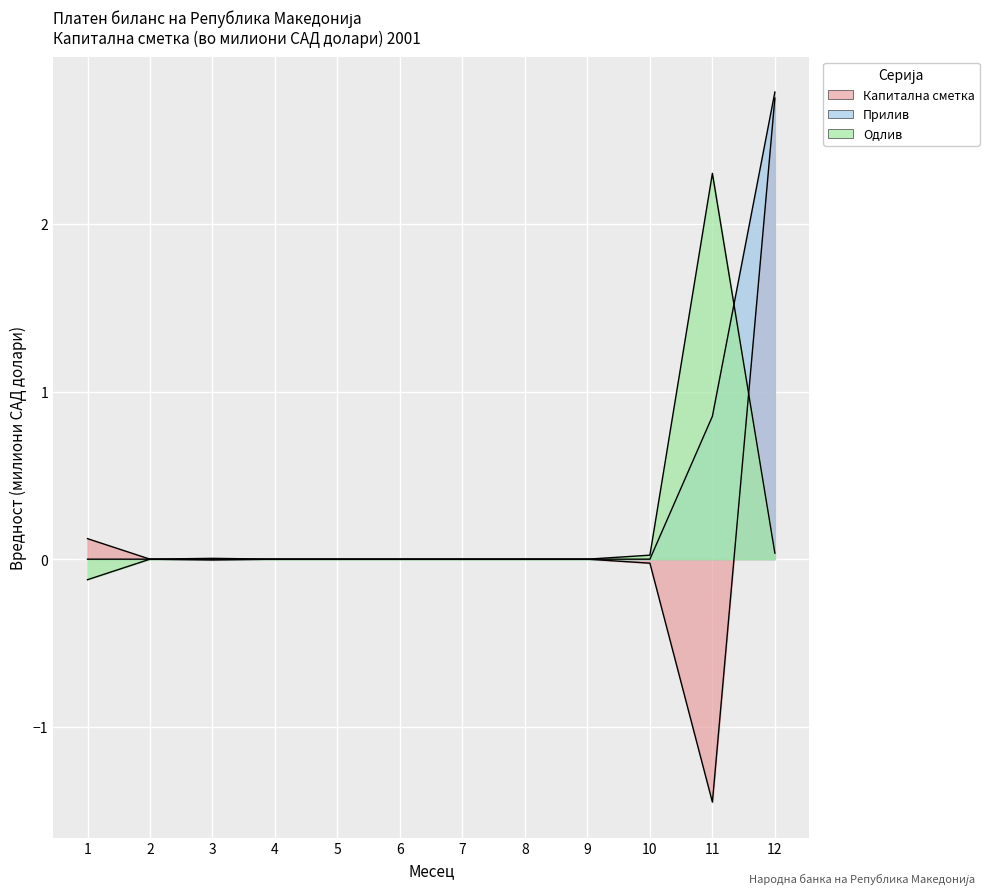

How many values in Одлив are above zero?

5